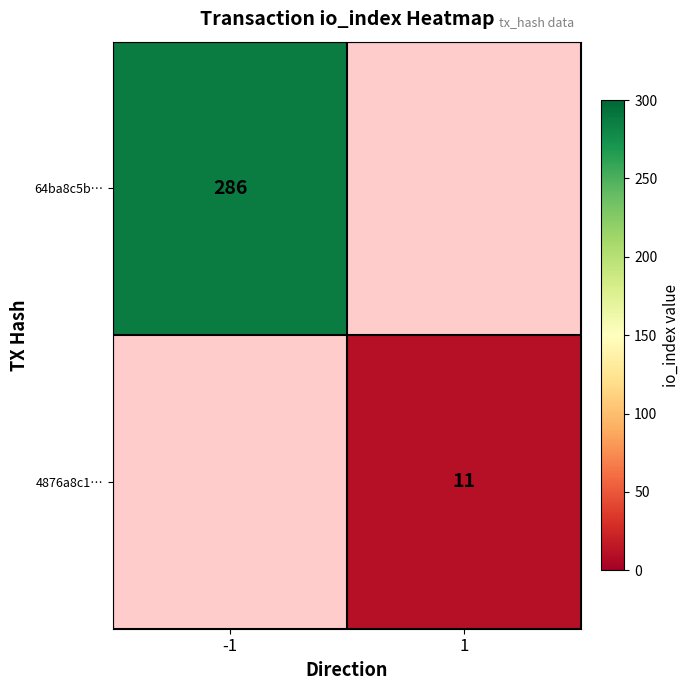

The value of 64ba8c5b… at -1 is 403. True or false?

False